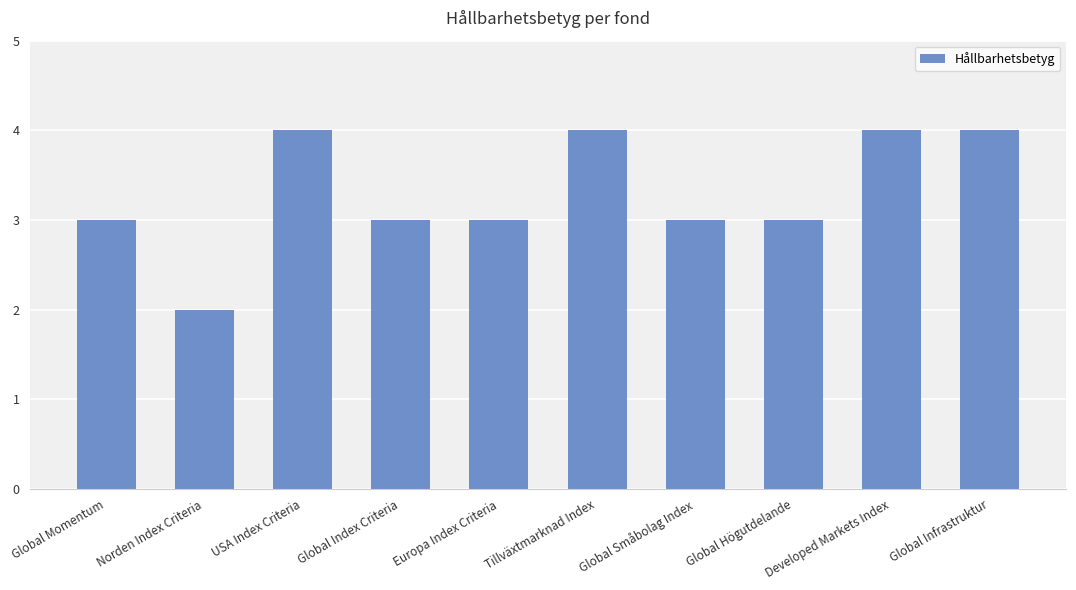

Does the chart contain any negative values?

No